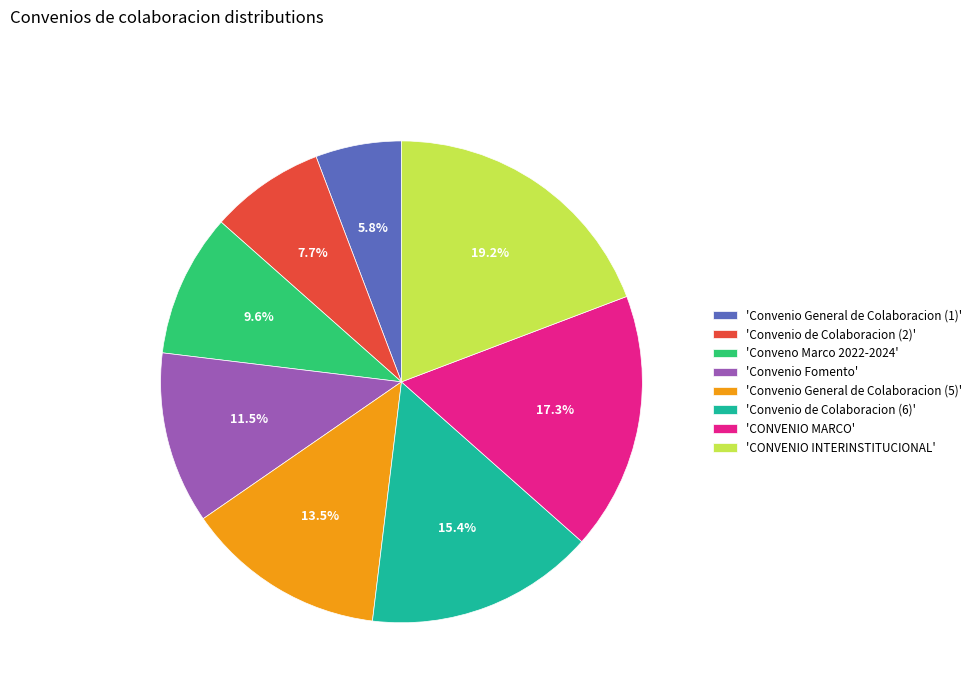

Do 'CONVENIO INTERINSTITUCIONAL' and 'Conveno Marco 2022-2024' together represent more than half of the pie?

No